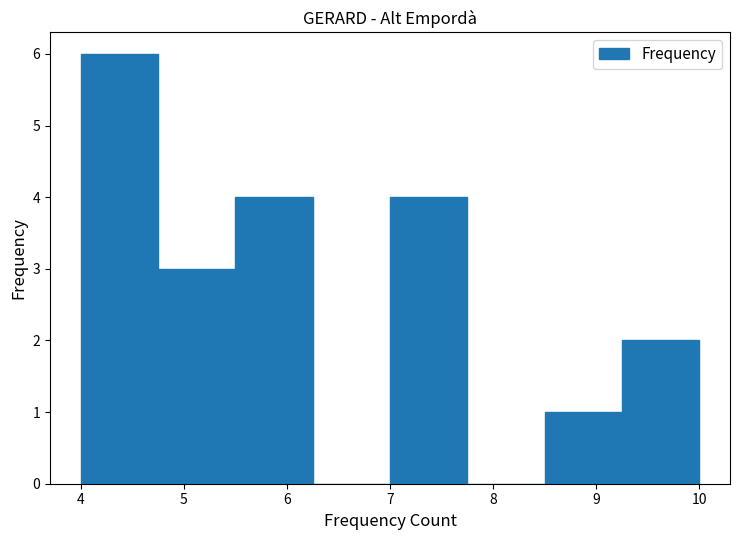

Reading left to right, list every bar in this chart as the range it spans on the x-axis followed by its height. Neither the bar edges nor the heights are printed on the chart, so give them approximately, as read against the axes.

4.00 to 4.75: 6
4.75 to 5.50: 3
5.50 to 6.25: 4
6.25 to 7.00: 0
7.00 to 7.75: 4
7.75 to 8.50: 0
8.50 to 9.25: 1
9.25 to 10.00: 2